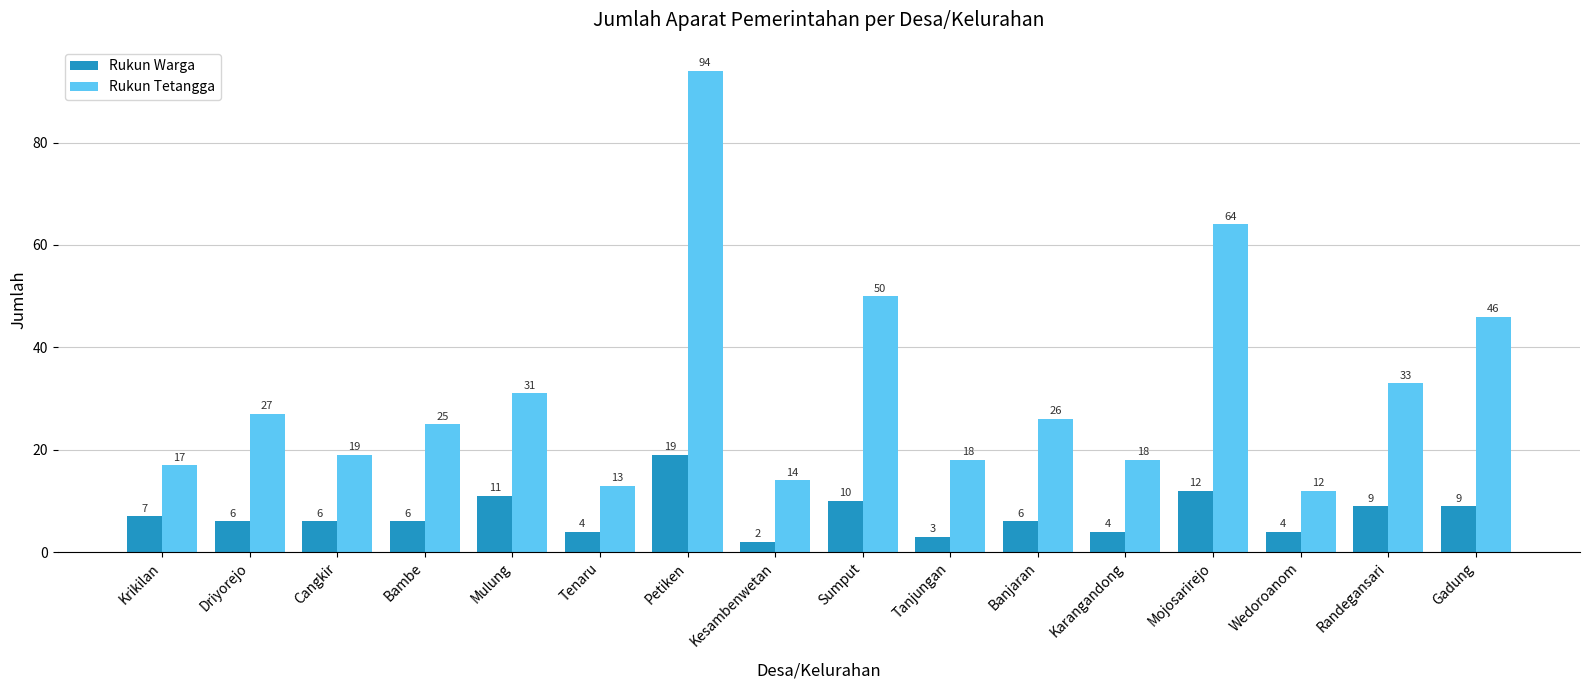

Which label corresponds to the smallest value in the chart?

Kesambenwetan